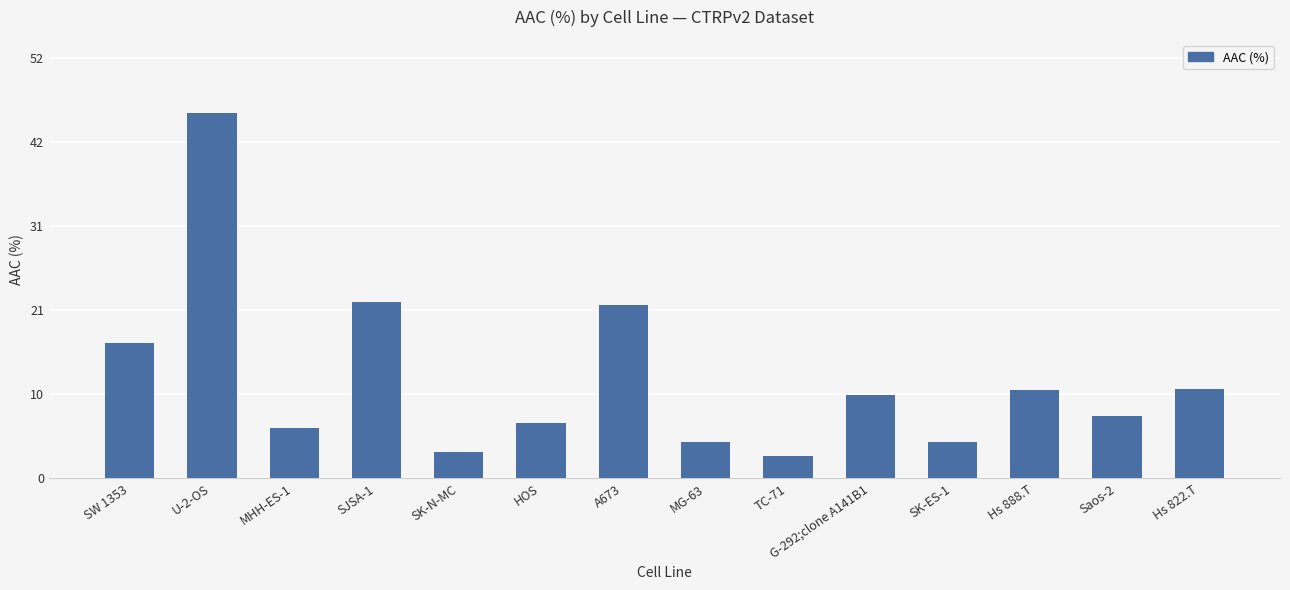

What is the difference between the values at MHH-ES-1 and A673?

15.3